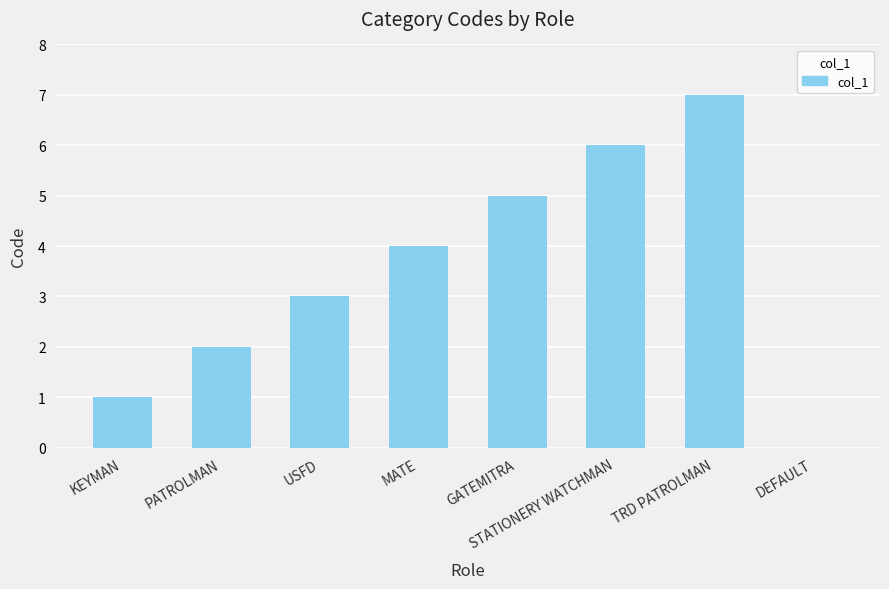

What is the sum of the values at PATROLMAN and DEFAULT?

2